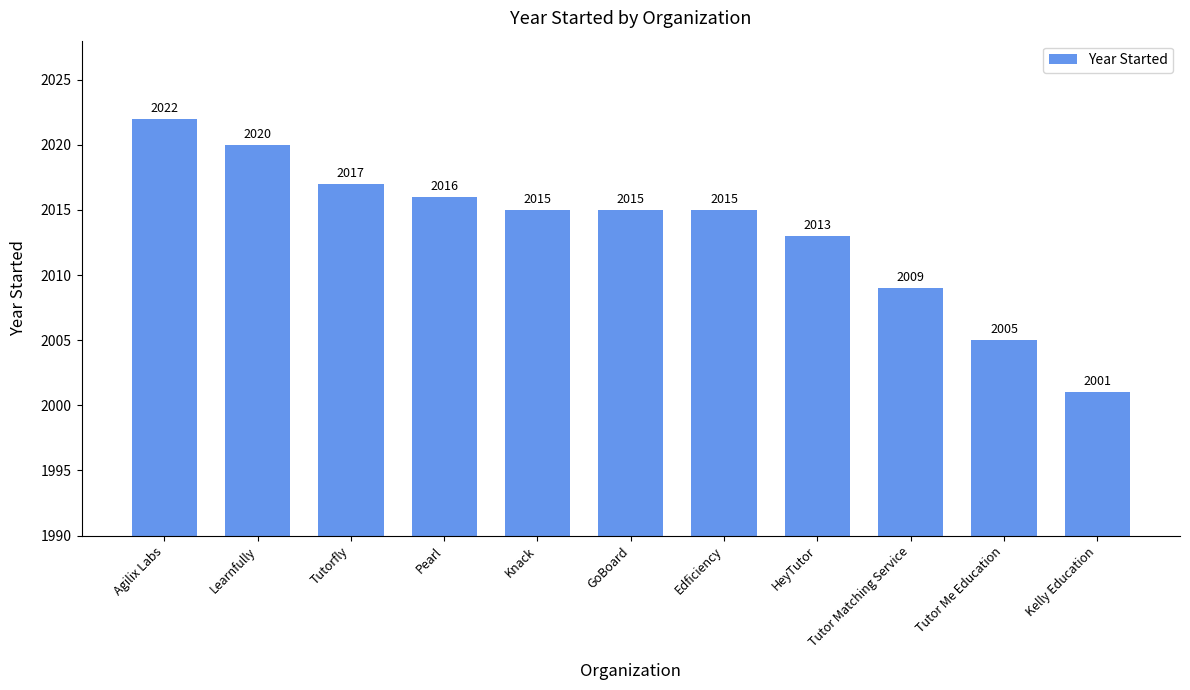

What is the label of the 4th bar from the right?

HeyTutor